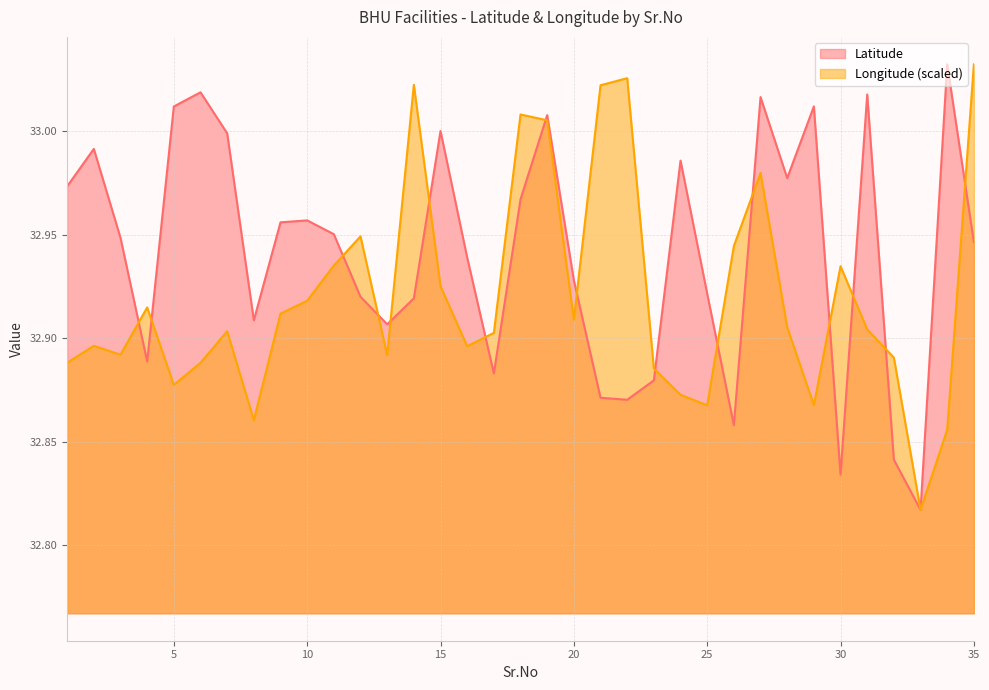

Reading left to right, transcribe all the data shown in this chart.

Latitude: 1=33.0	2=33.0	3=32.9	4=32.9	5=33.0	6=33.0	7=33.0	8=32.9	9=33.0	10=33.0	11=33.0	12=32.9	13=32.9	14=32.9	15=33.0	16=32.9	17=32.9	18=33.0	19=33.0	20=32.9	21=32.9	22=32.9	23=32.9	24=33.0	25=32.9	26=32.9	27=33.0	28=33.0	29=33.0	30=32.8	31=33.0	32=32.8	33=32.8	34=33.0	35=32.9
Longitude: 1=32.9	2=32.9	3=32.9	4=32.9	5=32.9	6=32.9	7=32.9	8=32.9	9=32.9	10=32.9	11=32.9	12=32.9	13=32.9	14=33.0	15=32.9	16=32.9	17=32.9	18=33.0	19=33.0	20=32.9	21=33.0	22=33.0	23=32.9	24=32.9	25=32.9	26=32.9	27=33.0	28=32.9	29=32.9	30=32.9	31=32.9	32=32.9	33=32.8	34=32.9	35=33.0